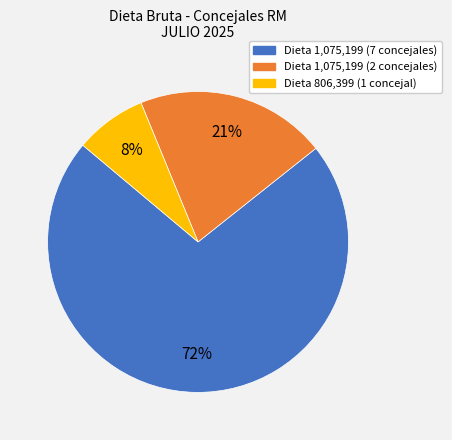

How many slices are in this pie chart?

3